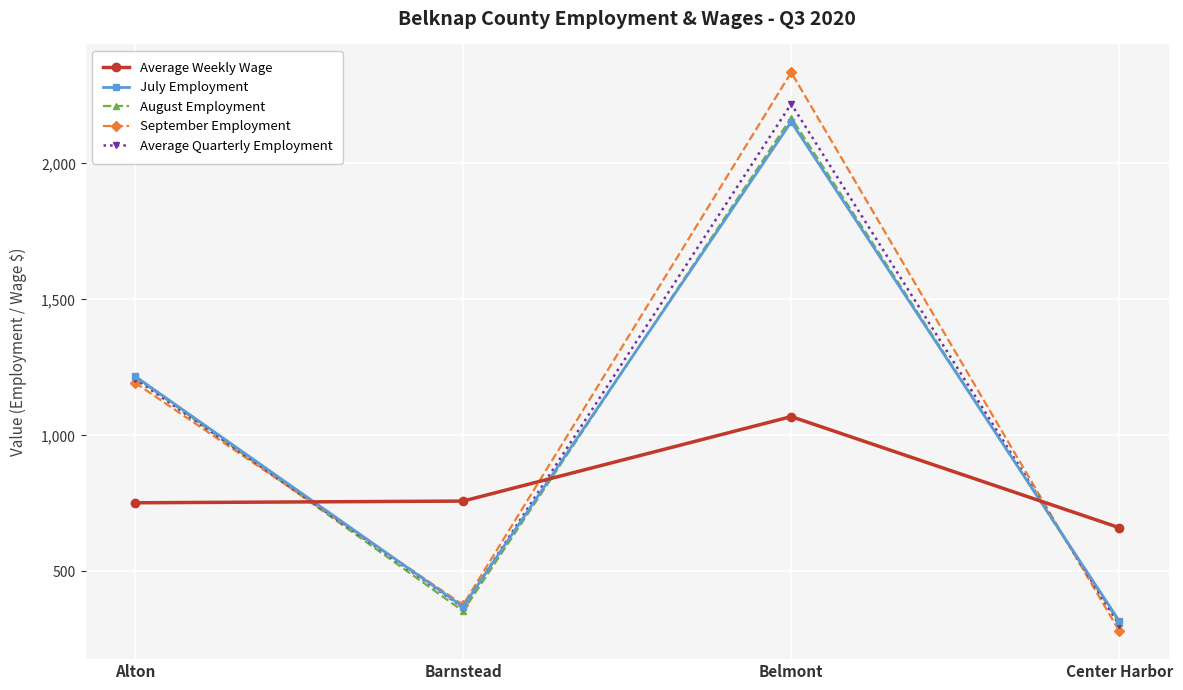

What are all the series names shown in the legend?

Average Weekly Wage, July Employment, August Employment, September Employment, Average Quarterly Employment